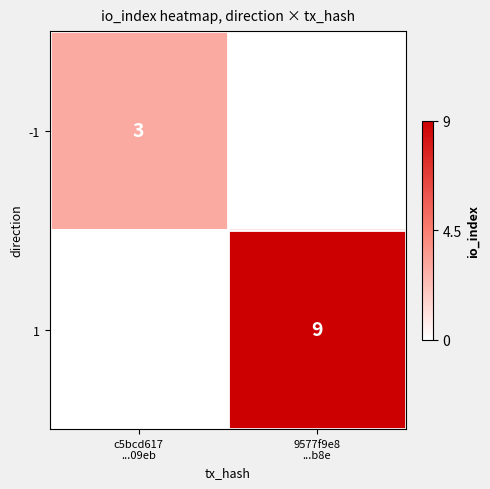

Which category has the highest value across all series?

9577f9e8
...b8e